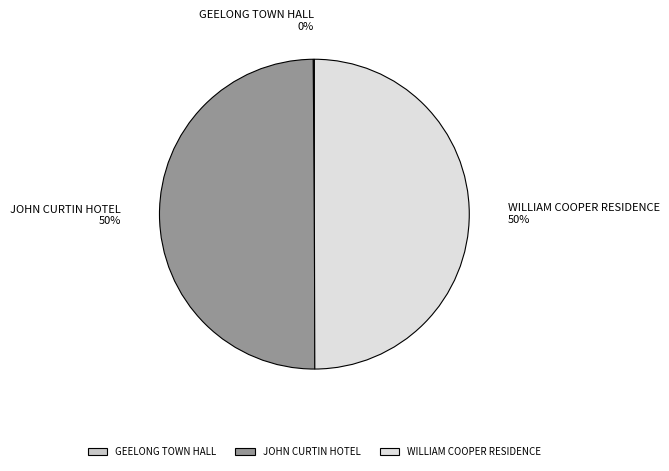

To the nearest percent, what is the difference between the largest and smallest slice percentages?

50%